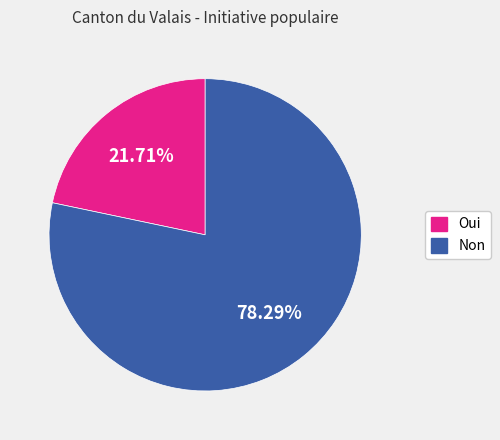

How many slices are in this pie chart?

2